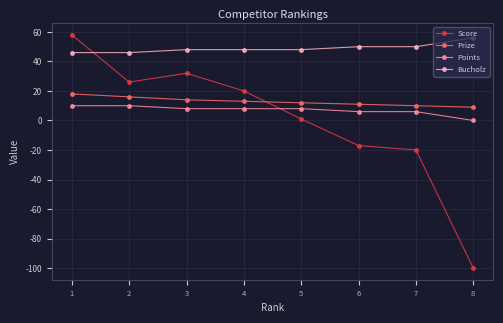

After their last crossing, which series has the higher values: Points or Score?

Points